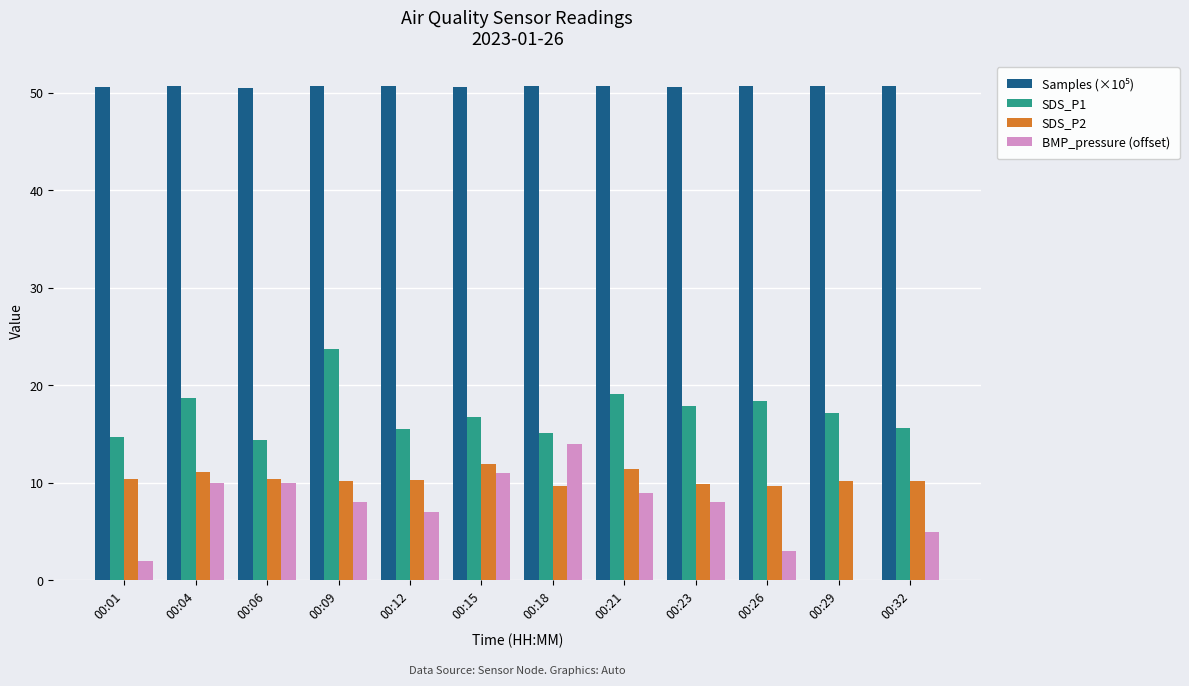

How many groups of bars are there?

12